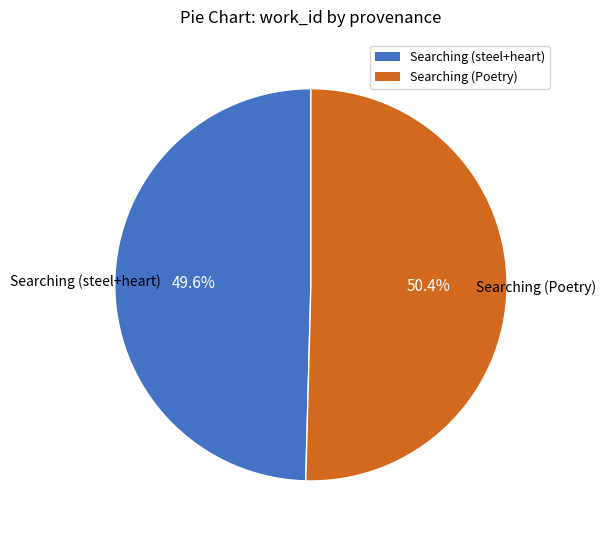

Is there any slice that represents more than half of the pie?

Yes